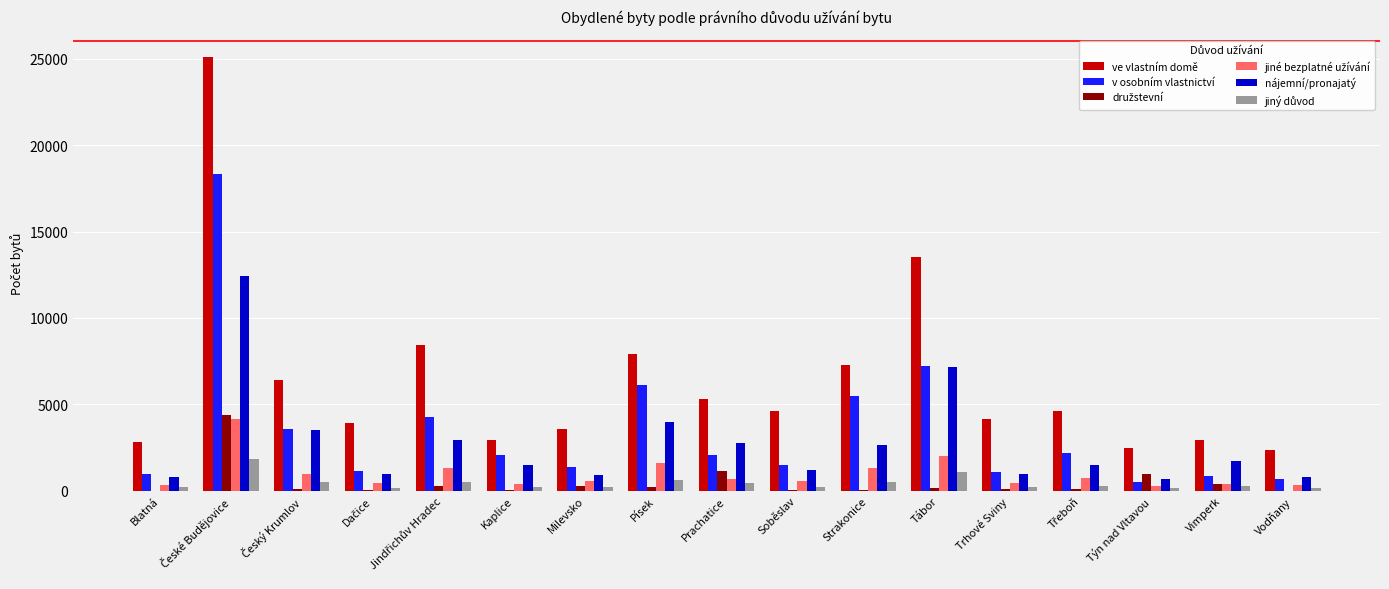

The value of ve vlastním domě at Týn nad Vltavou is 2493. True or false?

True